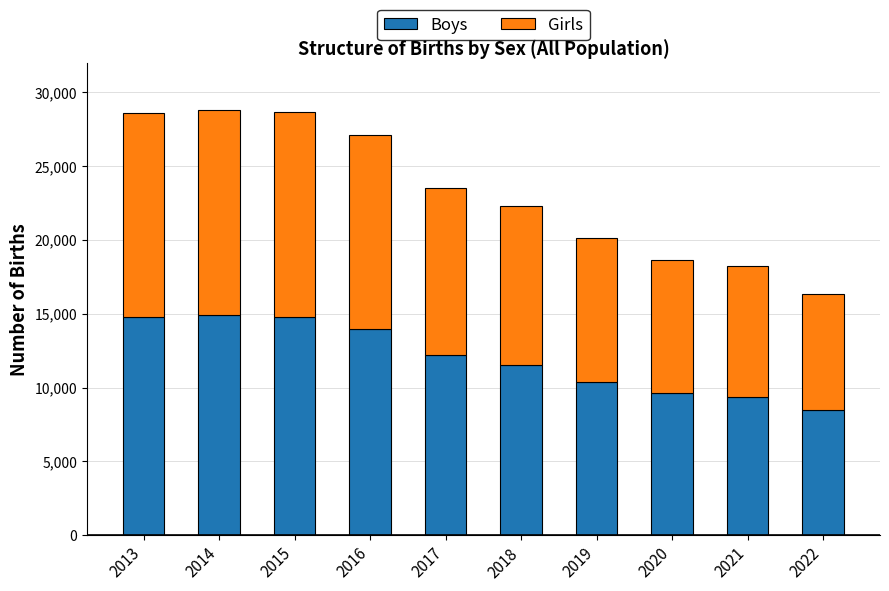

The value of Boys at 2016 is 3425. True or false?

False